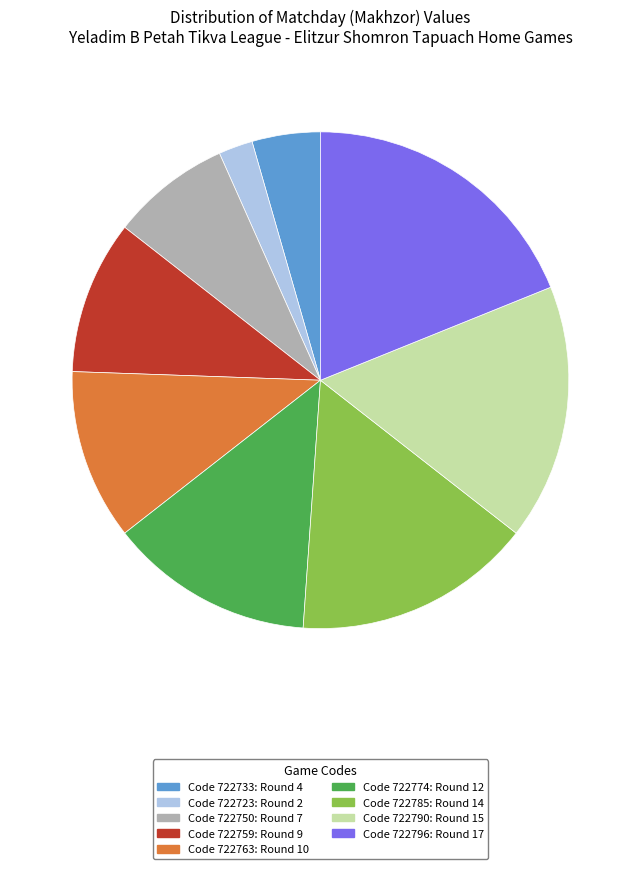

Rank the categories by value from lowest to highest.

Code 722723: Round 2, Code 722733: Round 4, Code 722750: Round 7, Code 722759: Round 9, Code 722763: Round 10, Code 722774: Round 12, Code 722785: Round 14, Code 722790: Round 15, Code 722796: Round 17